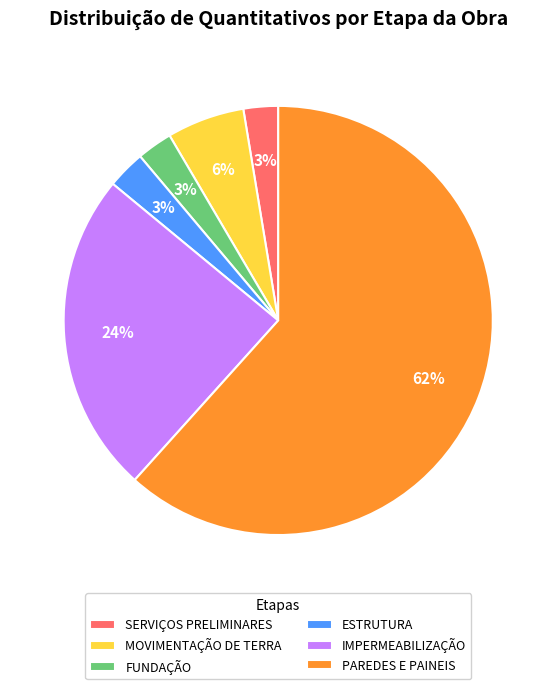

The IMPERMEABILIZAÇÃO slice represents 24% of the pie. True or false?

True